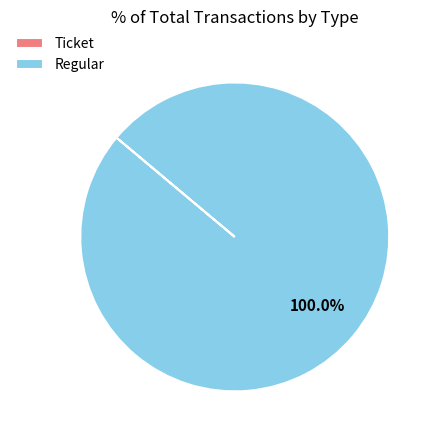

True or false: Regular accounts for 88% of the total.

False